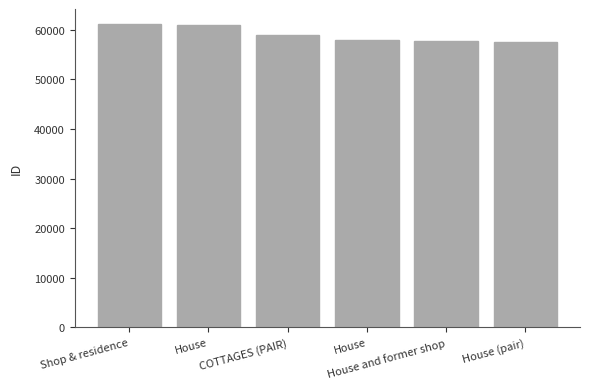

List the labels in order of value, largest first.

Shop & residence, House, COTTAGES (PAIR), House, House and former shop, House (pair)